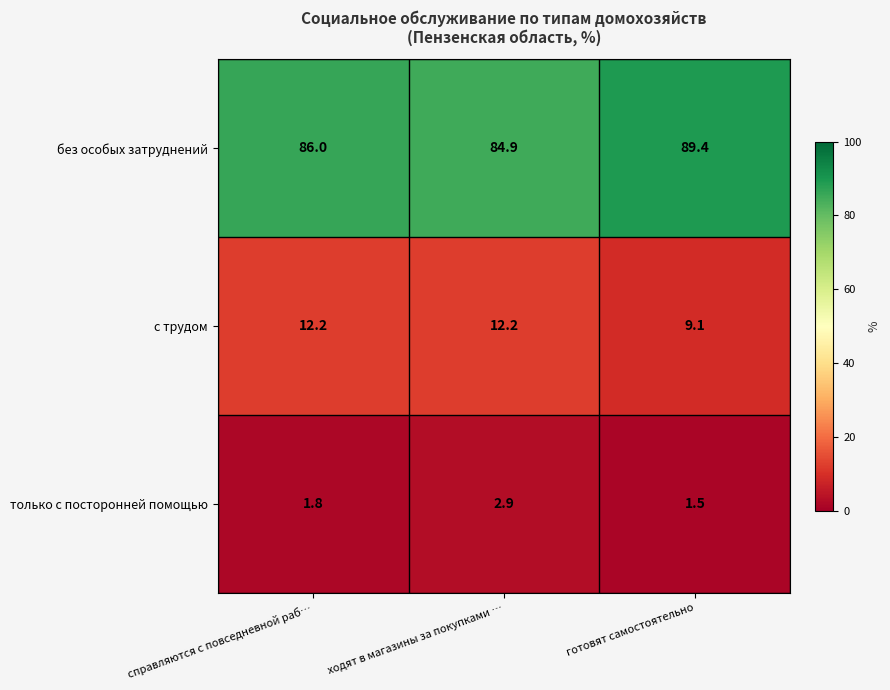

What is the total value across all series at справляются с повседневной раб…?

100.0